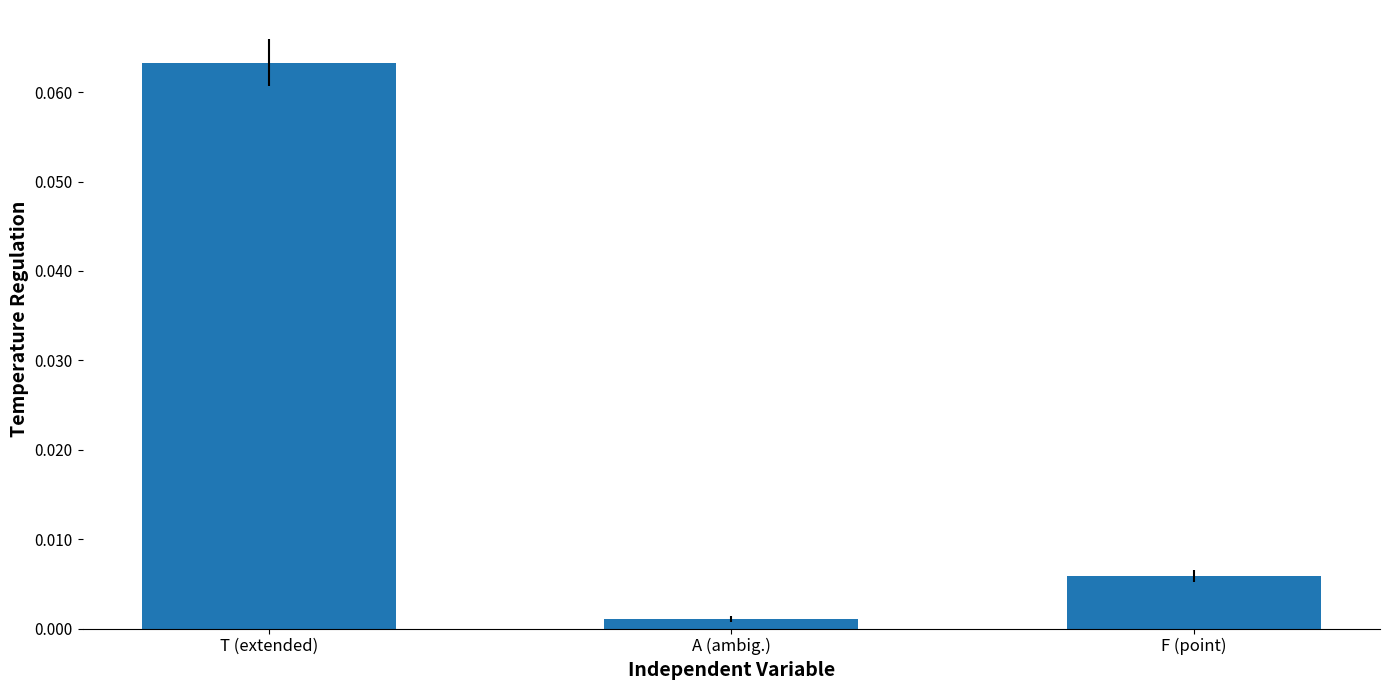

Are the bars grouped side by side (vs. stacked)?

No